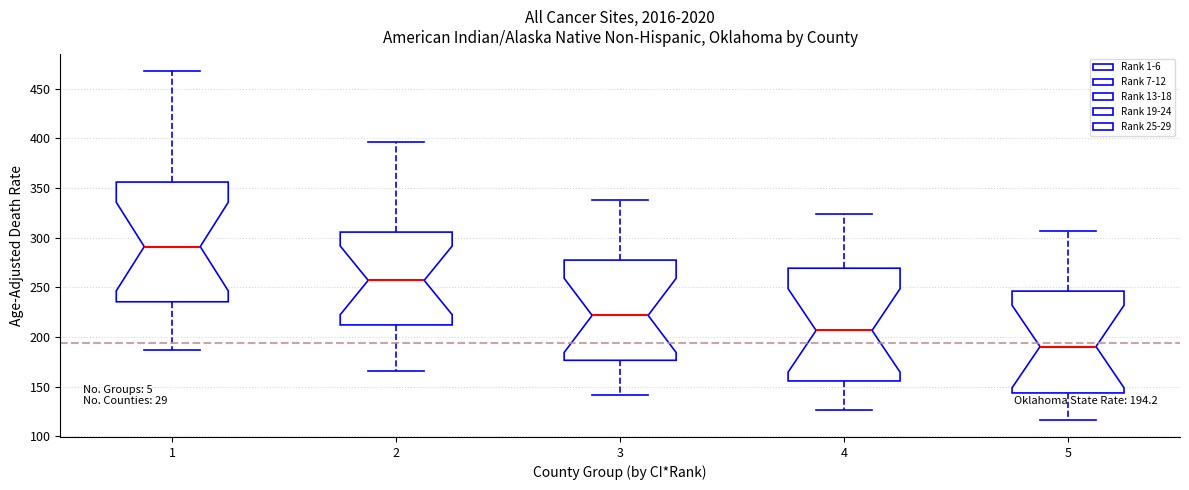

Which box's median line is the lowest?

5